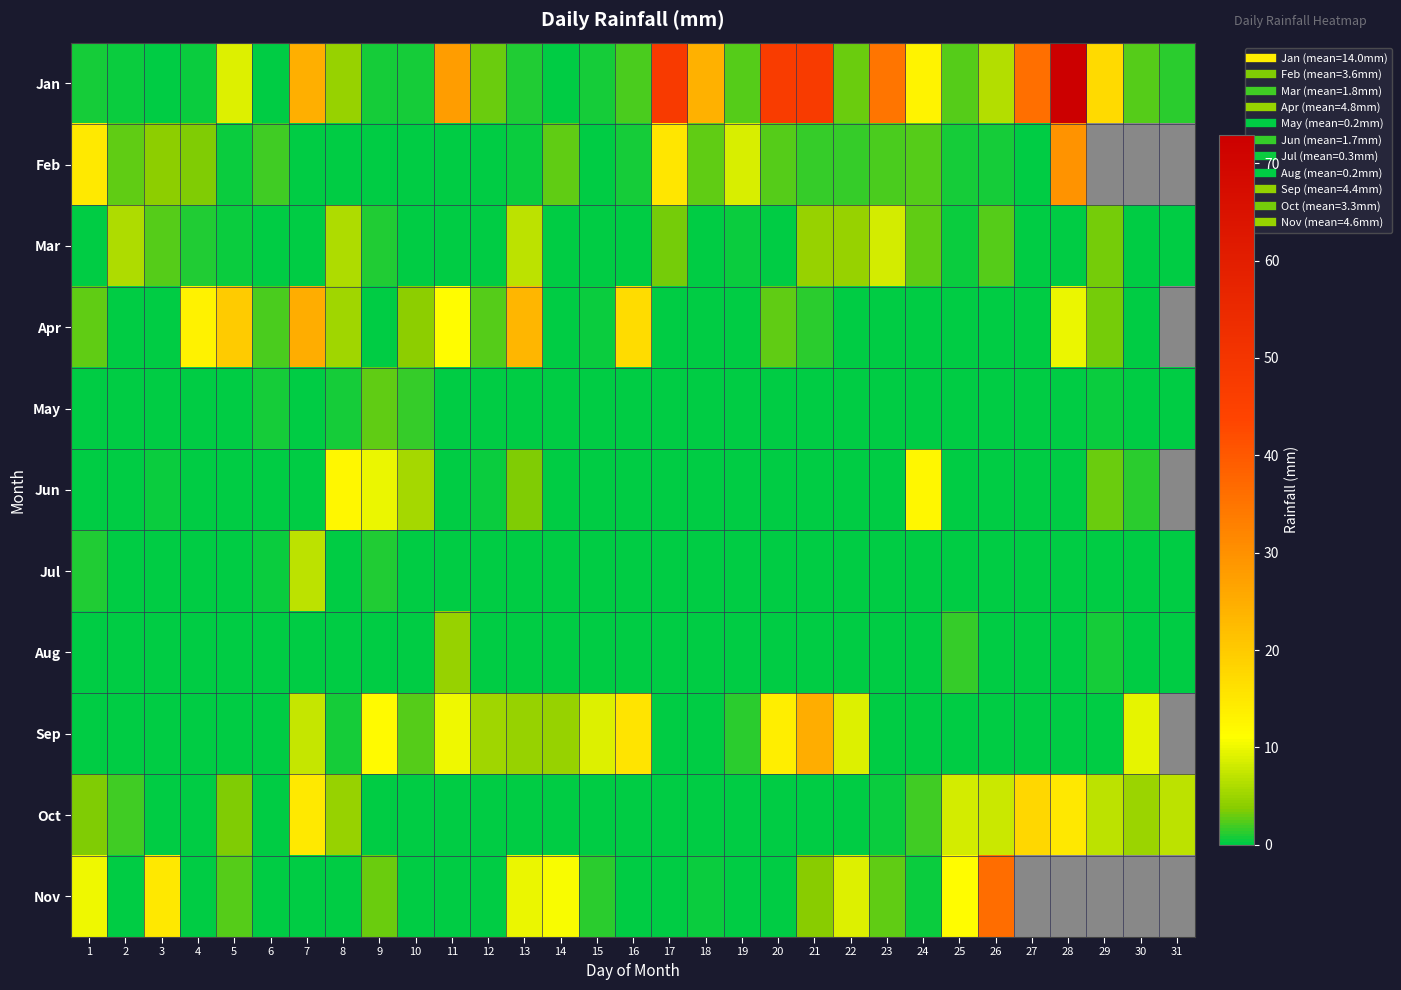

Rank the series by their maximum value, from lowest to highest.

May, Aug, Jul, Mar, Jun, Oct, Apr, Sep, Feb, Nov, Jan